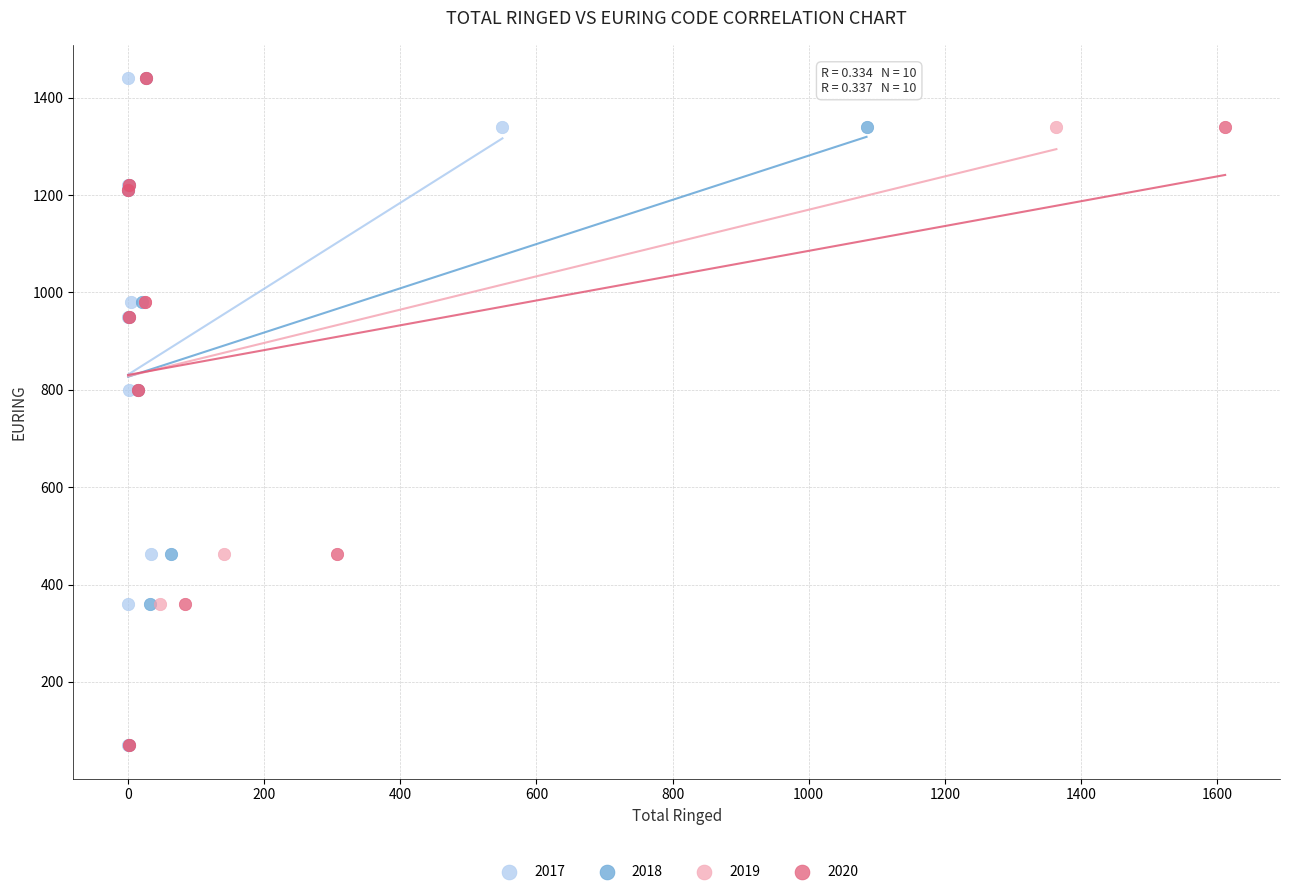

What are all the series names shown in the legend?

2017, 2018, 2019, 2020